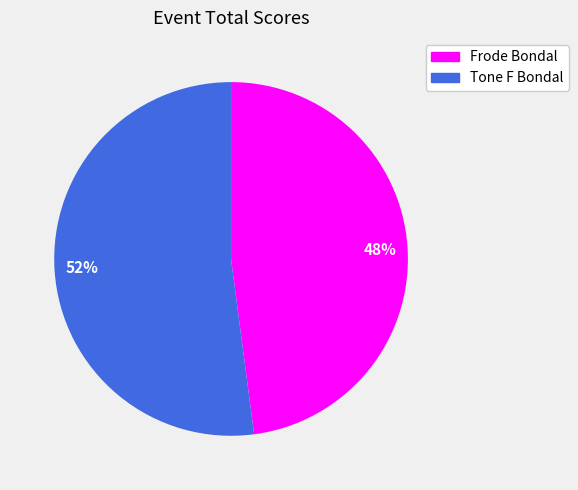

The Tone F Bondal slice represents 63% of the pie. True or false?

False